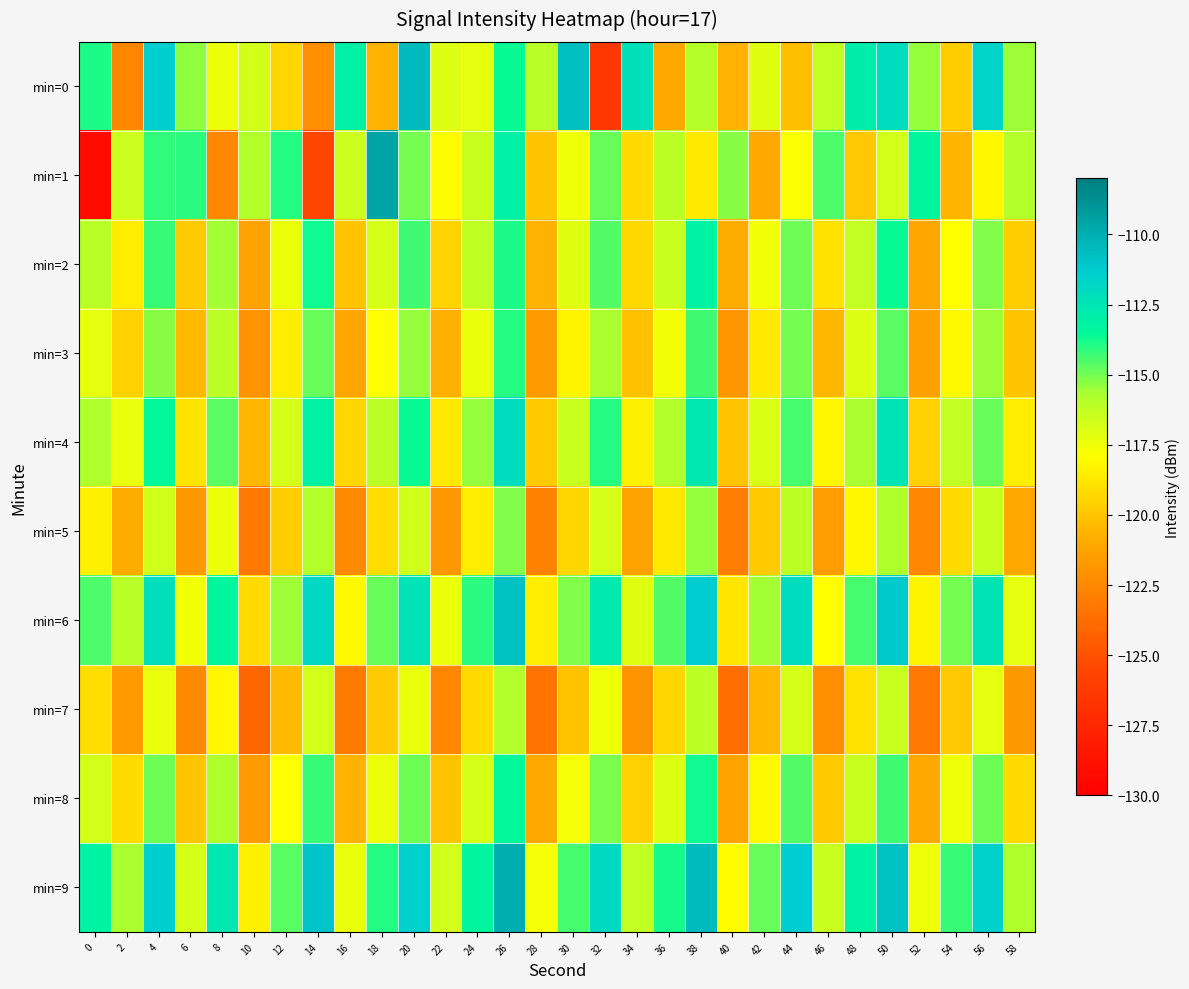

Reading left to right, extract all data points from this chart.

min=0: 0=-113.9	2=-122.5	4=-111.4	6=-115.3	8=-117.4	10=-116.7	12=-119.4	14=-122.2	16=-113.0	18=-120.7	20=-110.6	22=-117.0	24=-117.3	26=-113.6	28=-116.0	30=-110.7	32=-126.4	34=-112.3	36=-121.0	38=-115.9	40=-120.7	42=-117.1	44=-120.2	46=-116.3	48=-112.8	50=-112.0	52=-115.4	54=-119.7	56=-111.6	58=-115.5
min=1: 0=-129.2	2=-116.6	4=-114.1	6=-114.0	8=-122.5	10=-115.8	12=-114.0	14=-125.5	16=-116.5	18=-109.6	20=-115.0	22=-118.0	24=-116.5	26=-113.0	28=-120.0	30=-117.5	32=-114.8	34=-119.2	36=-116.1	38=-118.7	40=-115.3	42=-121.0	44=-117.8	46=-114.5	48=-119.9	50=-116.7	52=-113.4	54=-120.6	56=-118.2	58=-115.9
min=2: 0=-116.0	2=-118.5	4=-114.2	6=-119.8	8=-115.6	10=-121.3	12=-117.4	14=-113.7	16=-120.1	18=-116.8	20=-114.3	22=-119.5	24=-116.2	26=-113.9	28=-120.7	30=-117.1	32=-114.6	34=-119.3	36=-116.5	38=-113.2	40=-120.9	42=-117.6	44=-114.9	46=-119.0	48=-116.3	50=-113.6	52=-121.1	54=-117.9	56=-115.2	58=-119.7
min=3: 0=-117.2	2=-119.6	4=-115.3	6=-120.4	8=-116.1	10=-122.0	12=-118.5	14=-114.8	16=-121.2	18=-117.9	20=-115.4	22=-120.8	24=-117.3	26=-114.0	28=-121.6	30=-118.3	32=-115.7	34=-120.2	36=-117.6	38=-114.3	40=-121.9	42=-118.7	44=-115.0	46=-120.5	48=-117.0	50=-114.7	52=-121.4	54=-118.1	56=-115.5	58=-120.0
min=4: 0=-115.8	2=-117.3	4=-113.5	6=-118.9	8=-114.7	10=-120.5	12=-116.8	14=-113.1	16=-119.4	18=-116.1	20=-113.6	22=-118.7	24=-115.4	26=-112.1	28=-119.8	30=-116.5	32=-114.0	34=-118.4	36=-115.9	38=-112.6	40=-120.1	42=-116.9	44=-114.4	46=-118.2	48=-115.7	50=-112.4	52=-119.6	54=-116.3	56=-114.8	58=-118.5
min=5: 0=-118.4	2=-120.9	4=-116.6	6=-121.7	8=-117.4	10=-123.2	12=-119.7	14=-115.9	16=-122.4	18=-119.1	20=-116.6	22=-121.8	24=-118.5	26=-115.2	28=-122.7	30=-119.4	32=-116.8	34=-121.3	36=-118.7	38=-115.4	40=-123.0	42=-119.8	44=-116.1	46=-121.5	48=-118.2	50=-115.8	52=-122.5	54=-119.2	56=-116.5	58=-121.0
min=6: 0=-114.5	2=-116.0	4=-112.2	6=-117.6	8=-113.4	10=-119.2	12=-115.5	14=-111.8	16=-118.1	18=-114.8	20=-112.3	22=-117.4	24=-114.1	26=-110.8	28=-118.5	30=-115.2	32=-112.7	34=-117.1	36=-114.6	38=-111.3	40=-118.8	42=-115.6	44=-112.1	46=-117.9	48=-114.4	50=-111.1	52=-118.3	54=-115.0	56=-112.4	58=-117.2
min=7: 0=-119.1	2=-121.6	4=-117.3	6=-122.4	8=-118.2	10=-124.0	12=-120.4	14=-116.7	16=-123.1	18=-119.8	20=-117.3	22=-122.5	24=-119.2	26=-115.9	28=-123.4	30=-120.1	32=-117.5	34=-122.0	36=-119.4	38=-116.1	40=-123.7	42=-120.5	44=-116.8	46=-122.2	48=-119.0	50=-116.5	52=-123.2	54=-119.9	56=-117.2	58=-121.7
min=8: 0=-116.7	2=-119.2	4=-114.9	6=-120.0	8=-115.8	10=-121.6	12=-117.9	14=-114.2	16=-120.7	18=-117.4	20=-114.9	22=-120.1	24=-116.8	26=-113.5	28=-121.0	30=-117.7	32=-115.1	34=-119.6	36=-117.0	38=-113.7	40=-121.3	42=-118.1	44=-114.6	46=-119.8	48=-116.5	50=-114.3	52=-121.0	54=-117.5	56=-114.9	58=-119.2
min=9: 0=-113.2	2=-115.7	4=-111.4	6=-116.8	8=-112.6	10=-118.4	12=-114.7	14=-111.0	16=-117.3	18=-114.0	20=-111.5	22=-116.6	24=-113.3	26=-110.0	28=-117.7	30=-114.4	32=-111.9	34=-116.3	36=-113.8	38=-110.5	40=-118.0	42=-114.8	44=-111.3	46=-116.5	48=-113.2	50=-110.8	52=-117.5	54=-114.2	56=-111.6	58=-115.8